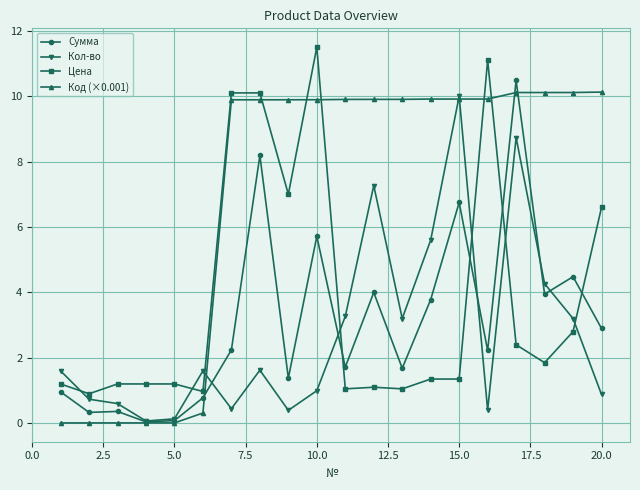

What is the value of the Код (×0.001) point at the 8th from the left?

9.9